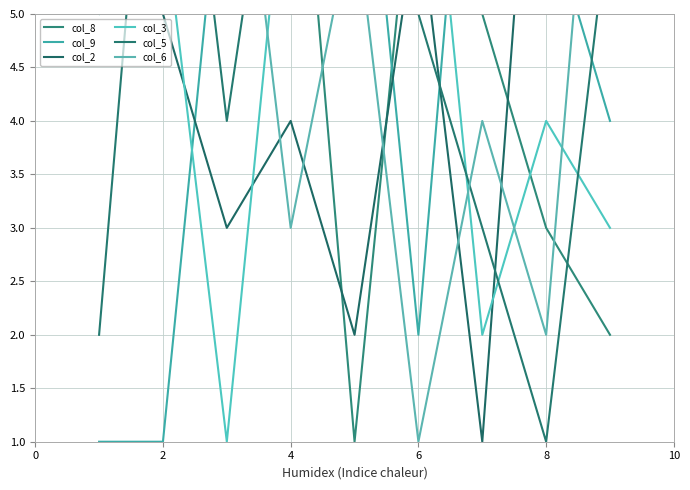

What is the difference between the maximum and second lowest values in the col_3 series?

7